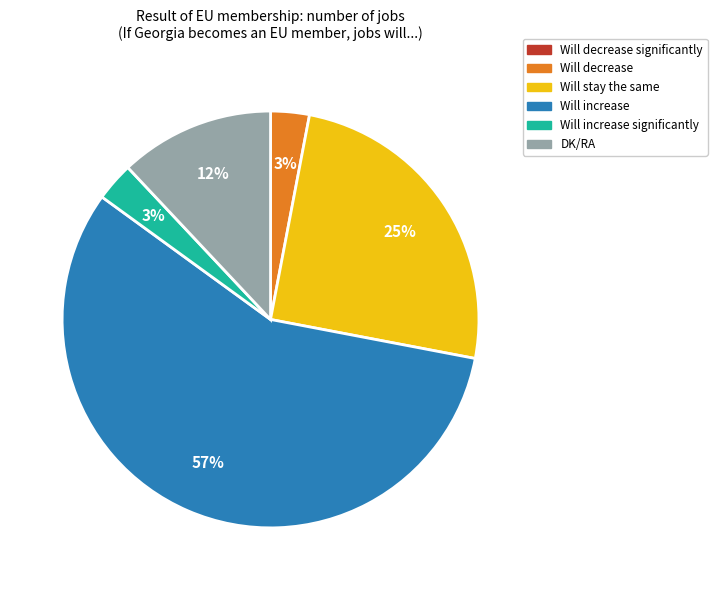

To the nearest percent, what is the difference between the largest and smallest slice percentages?

54%